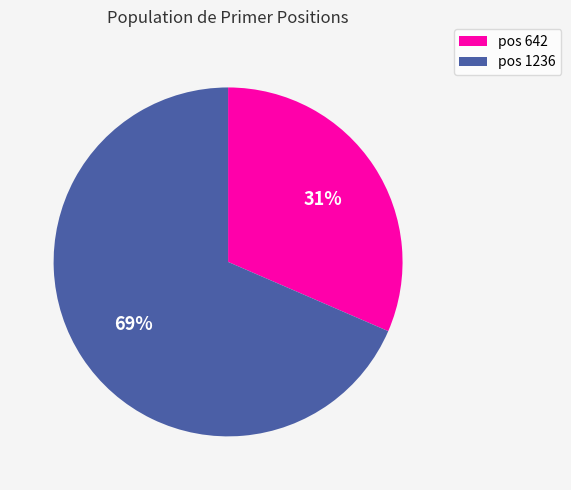

Which category has the biggest portion of the pie?

pos 1236